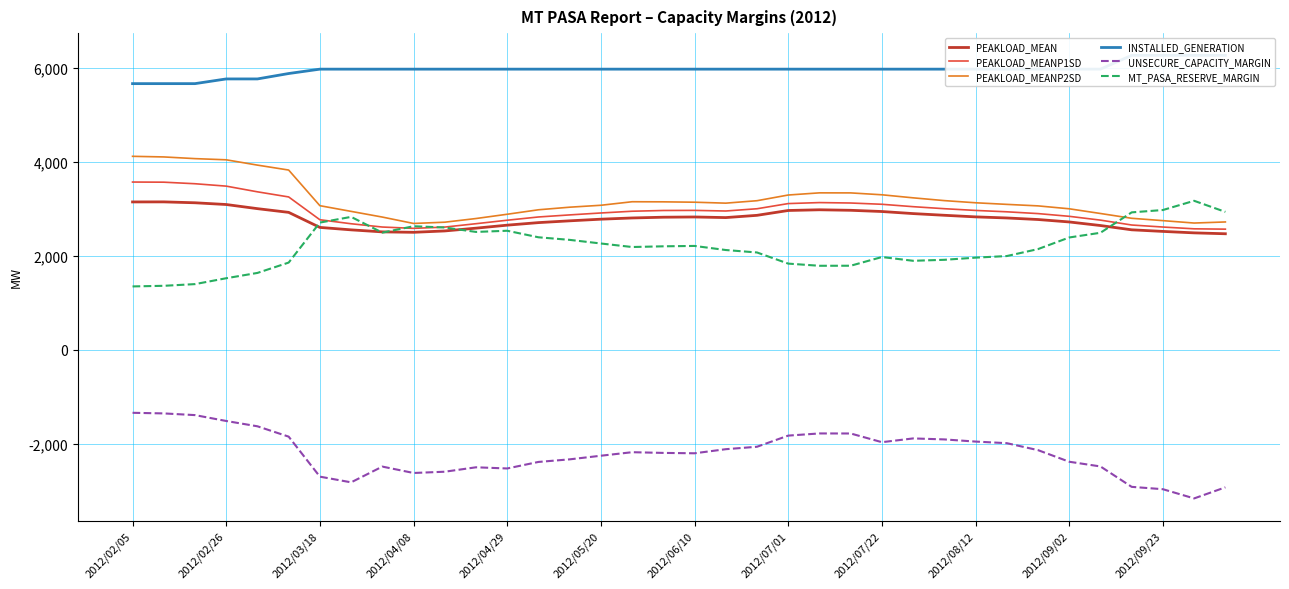

True or false: UNSECURE_CAPACITY_MARGIN and PEAKLOAD_MEAN intersect in this chart.

False